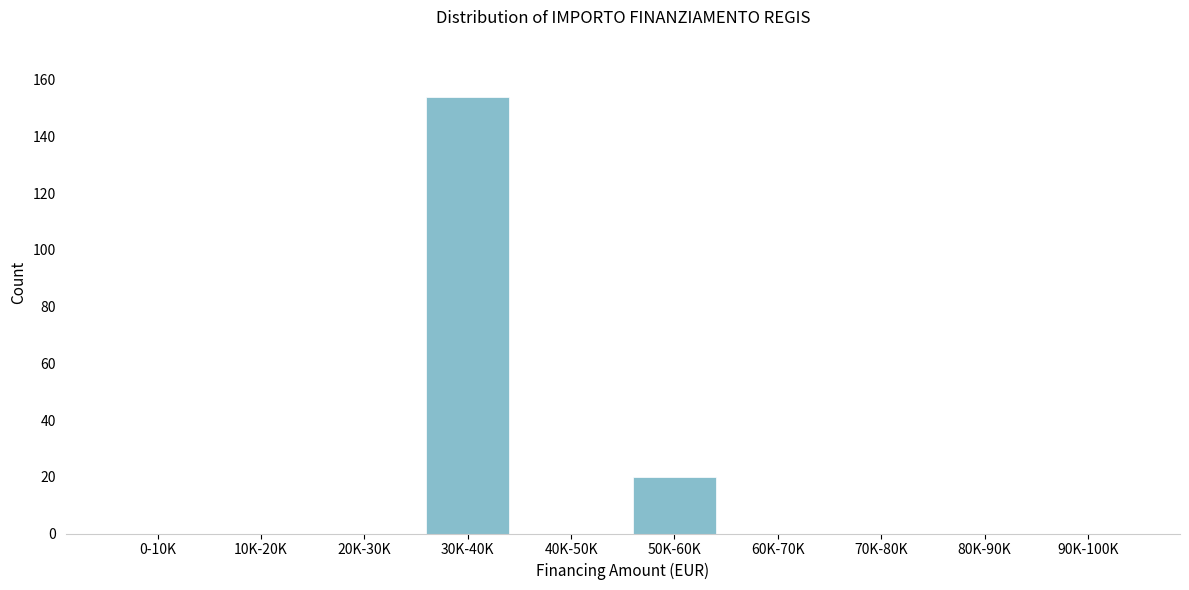

Reading right to left, list all the values displayed in this chart.

90K-100K=0	80K-90K=0	70K-80K=0	60K-70K=0	50K-60K=20	40K-50K=0	30K-40K=154	20K-30K=0	10K-20K=0	0-10K=0